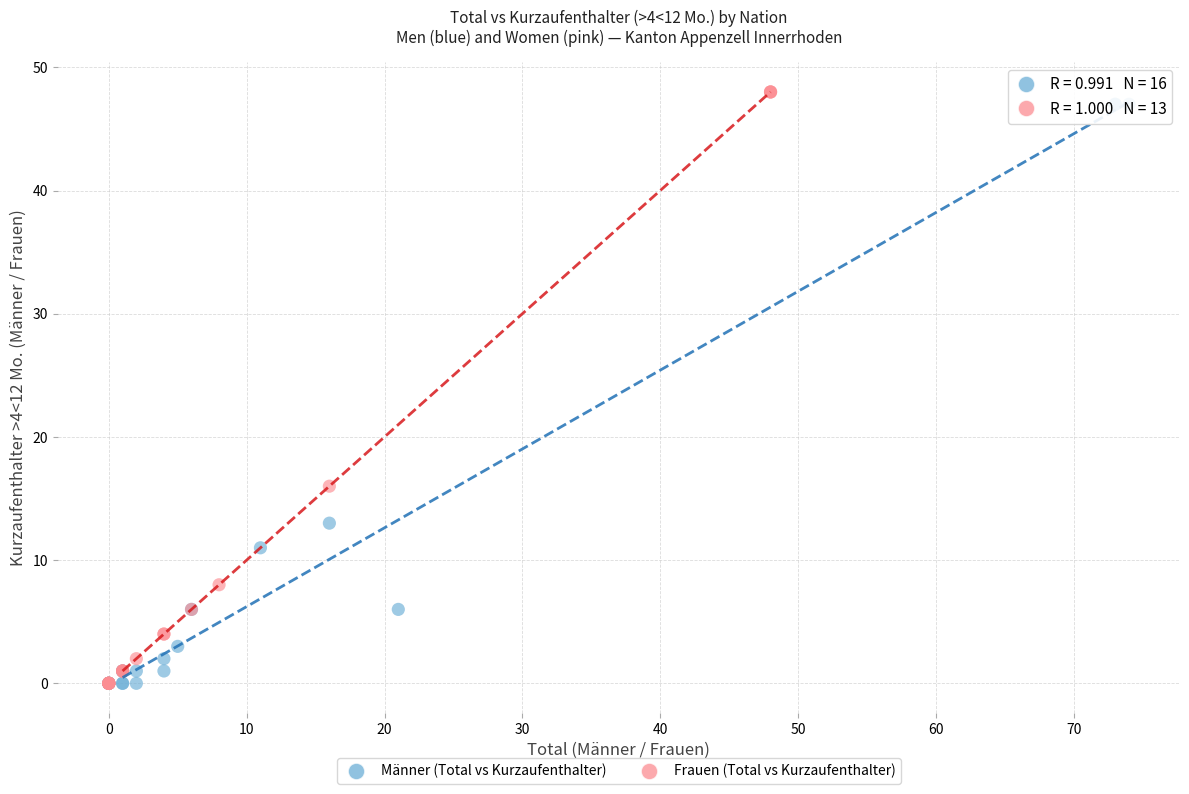

Which series contains the highest Y value?

Frauen (Total vs Kurzaufenthalter)